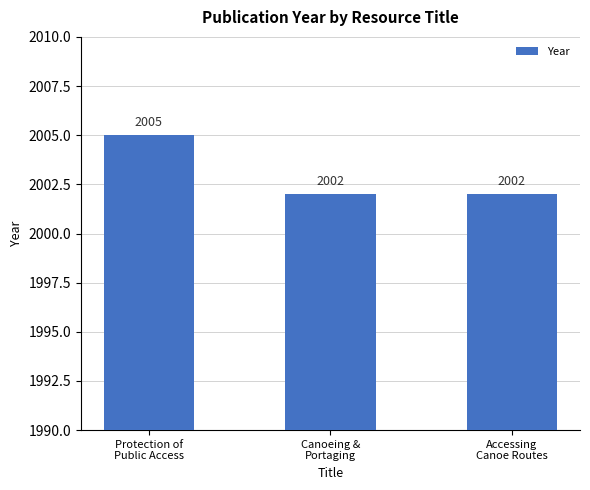

What is the difference between the maximum and second lowest values?

3